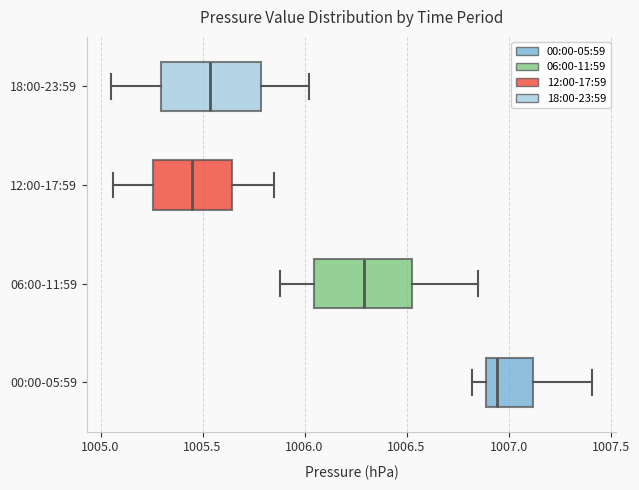

Which box's median line is the furthest to the right?

00:00-05:59